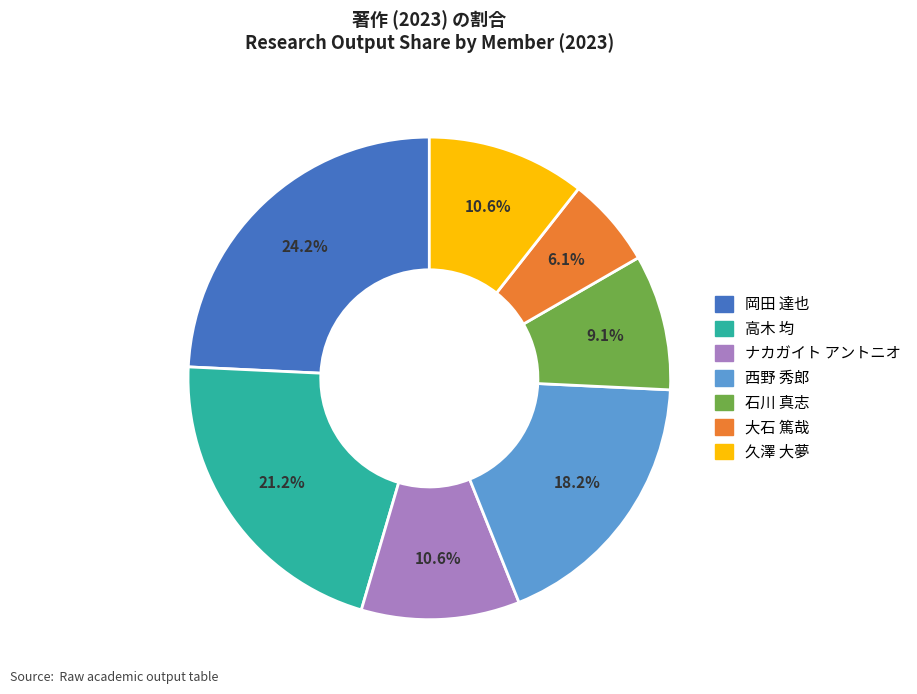

Count the number of slices in the pie.

7